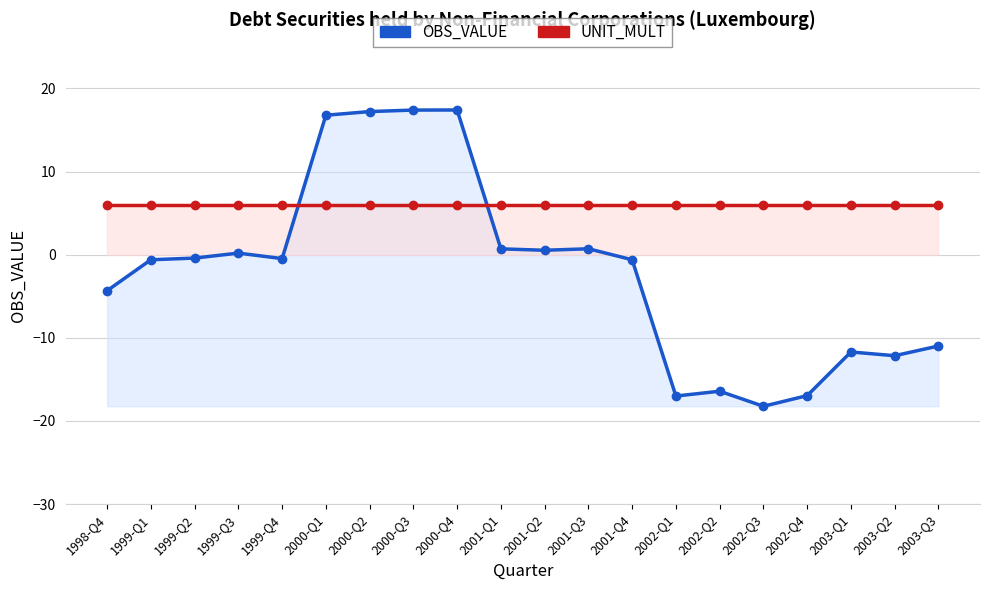

What is the value of the OBS_VALUE point at the 4th from the left?

0.2